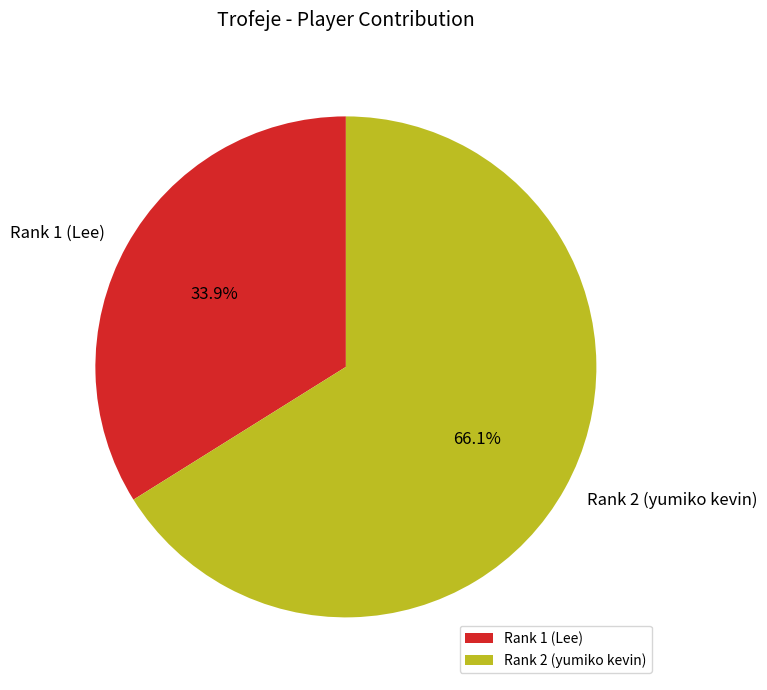

How many segments does this pie chart have?

2